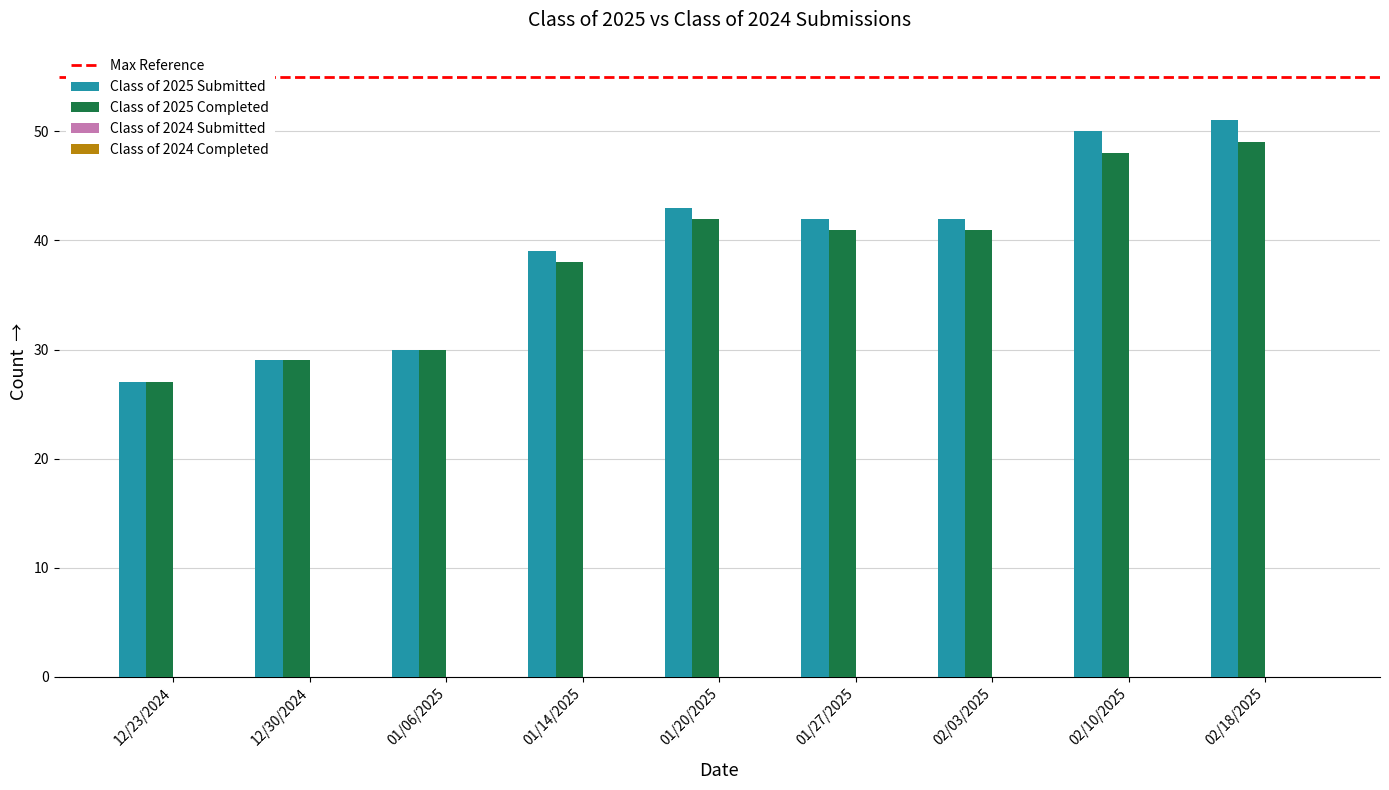

What is the sum of the Class of 2025 Submitted values at 02/18/2025 and 01/20/2025?

94